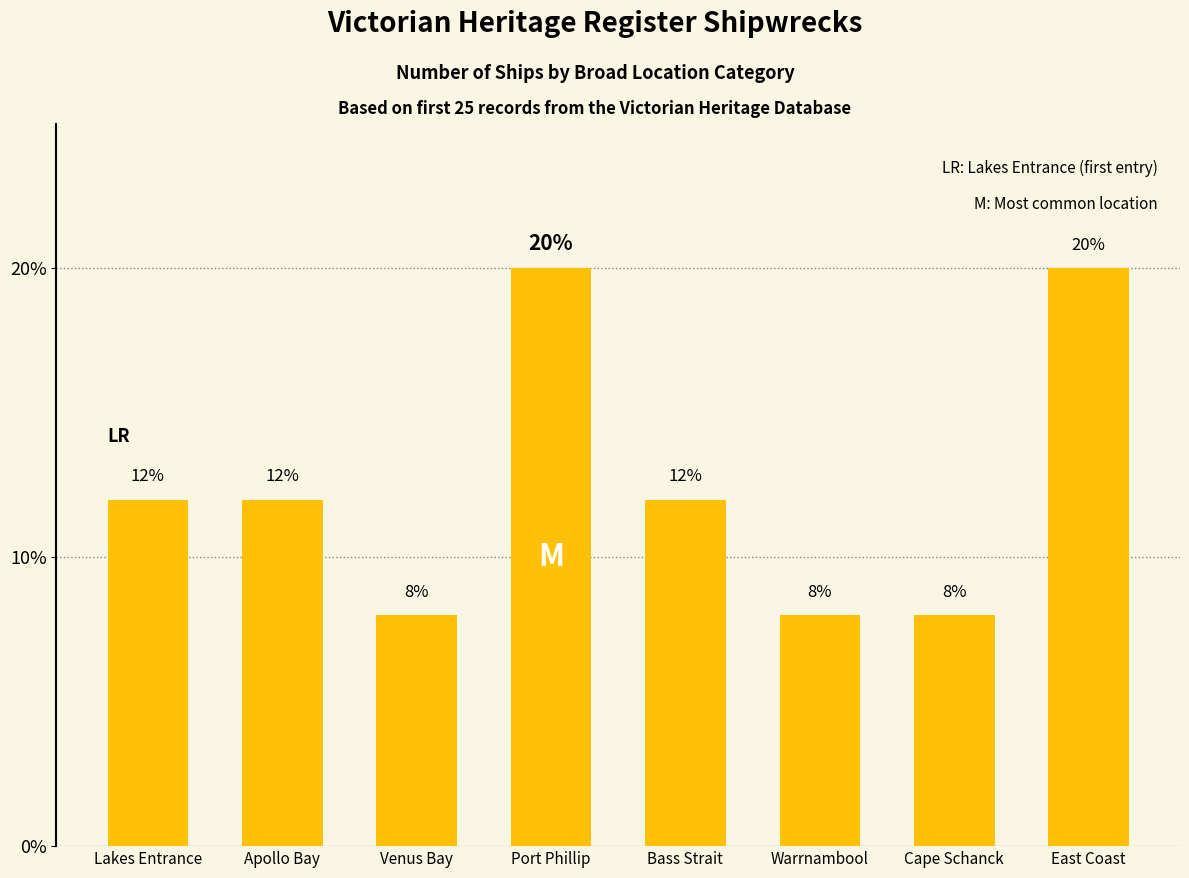

What is the change in value from Bass Strait to Warrnambool?

-4